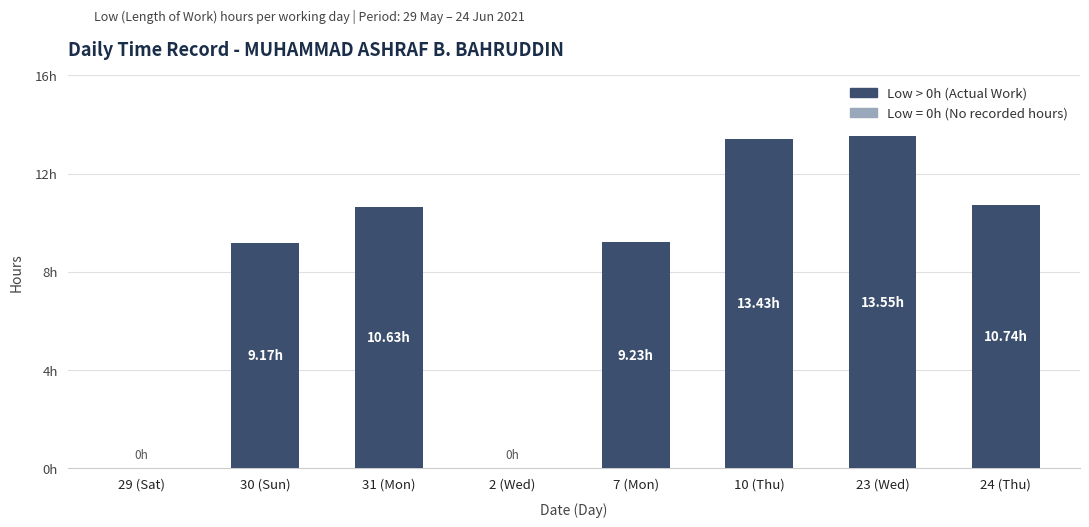

Are the bars horizontal?

No